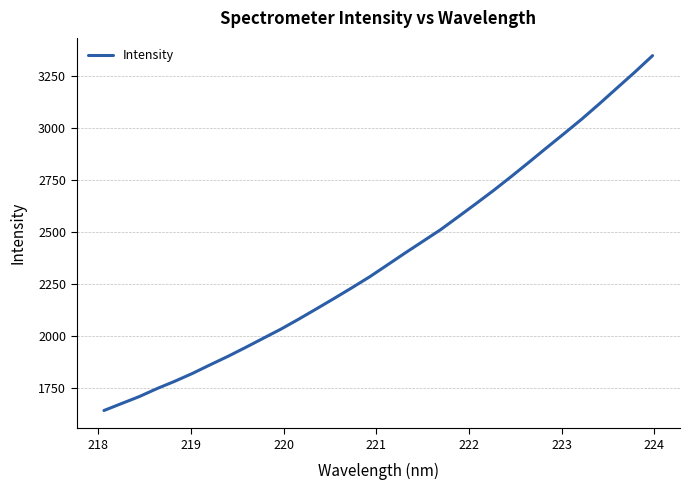

What is the difference between the maximum and minimum values?

1705.3